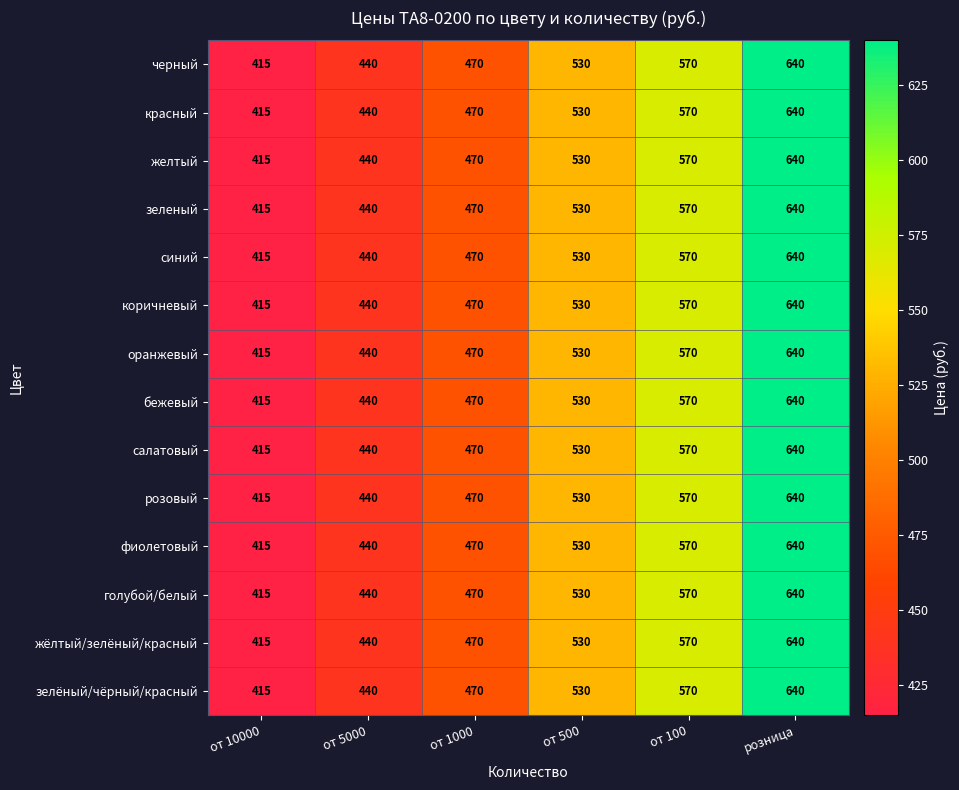

Read the черный value at от 1000, to the nearest 50.

450